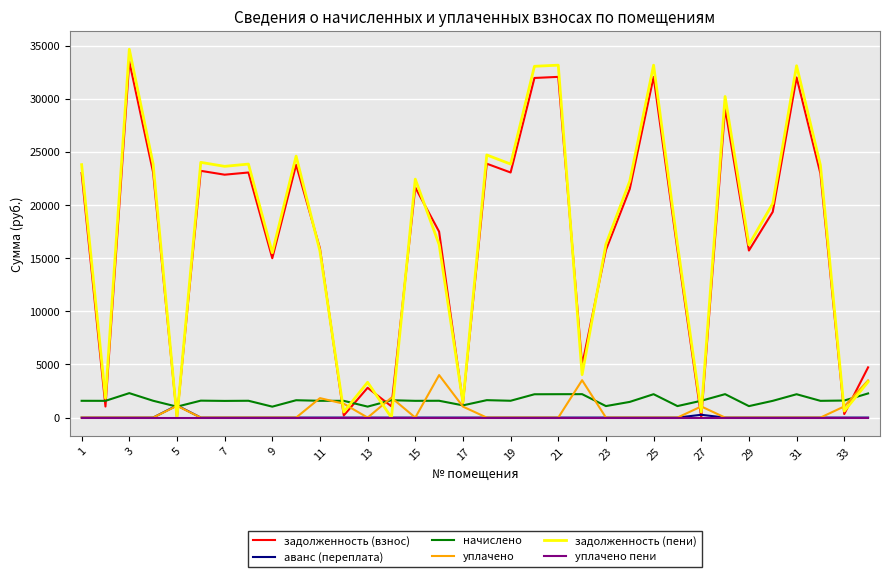

What is the maximum value for начислено?

2301.7